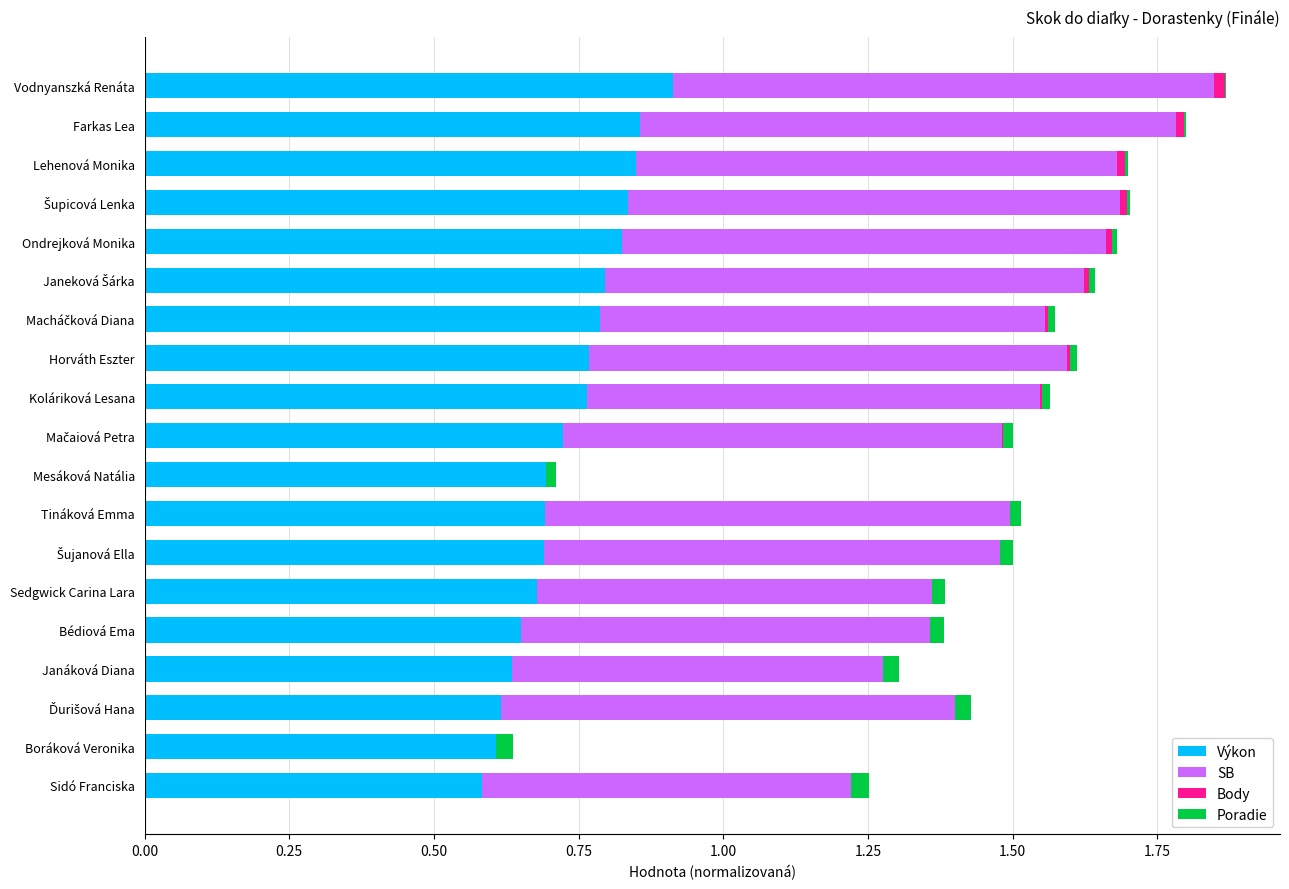

The value of Výkon at Koláriková Lesana is 0.2. True or false?

False